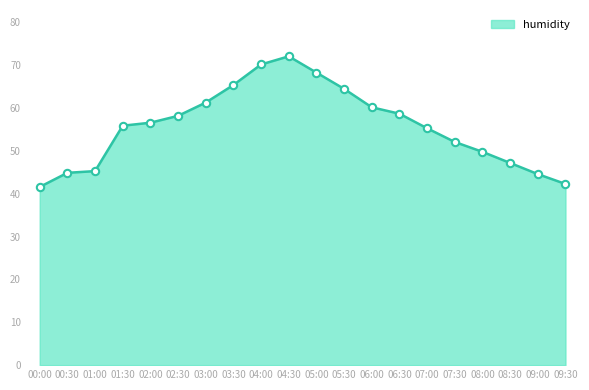

What is the change in value from 04:00 to 09:30?

-27.9